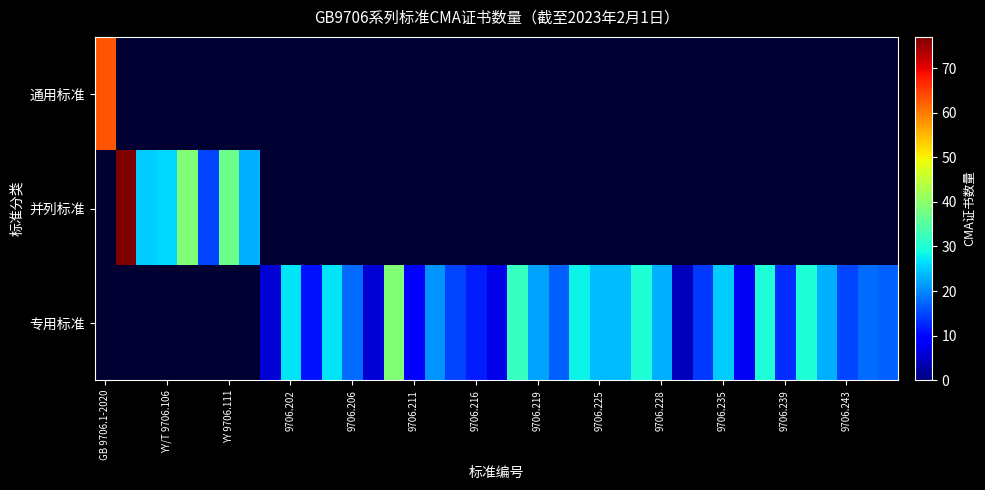

What is the greatest value displayed?

77.0